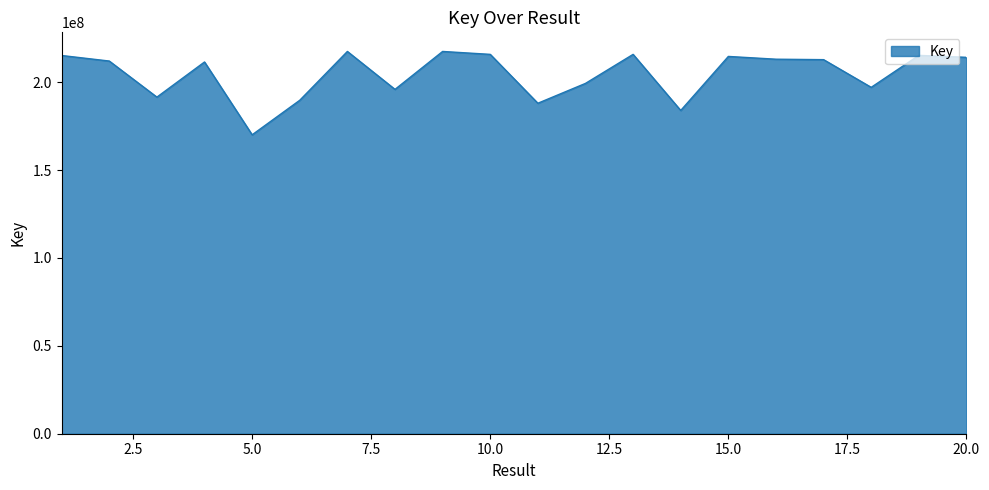

Does the chart have visible grid lines?

No